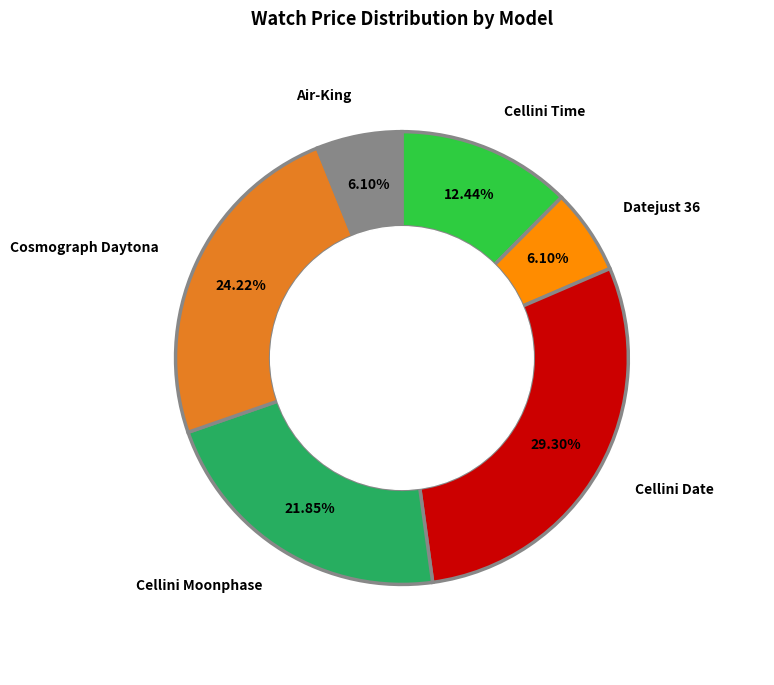

Is there a majority slice in this chart?

No